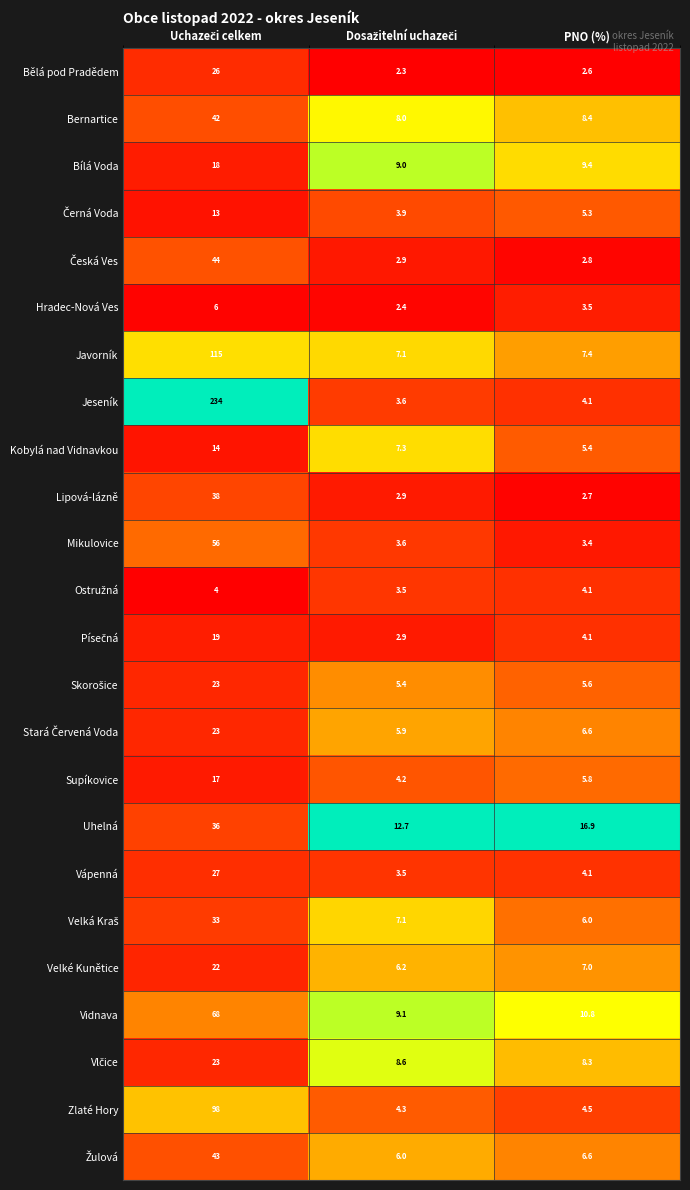

The value of Zlaté Hory at PNO (%) is 4.5. True or false?

True